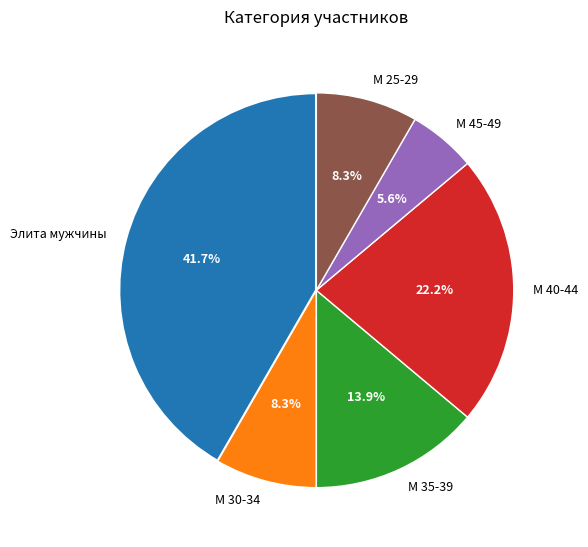

How many segments does this pie chart have?

6